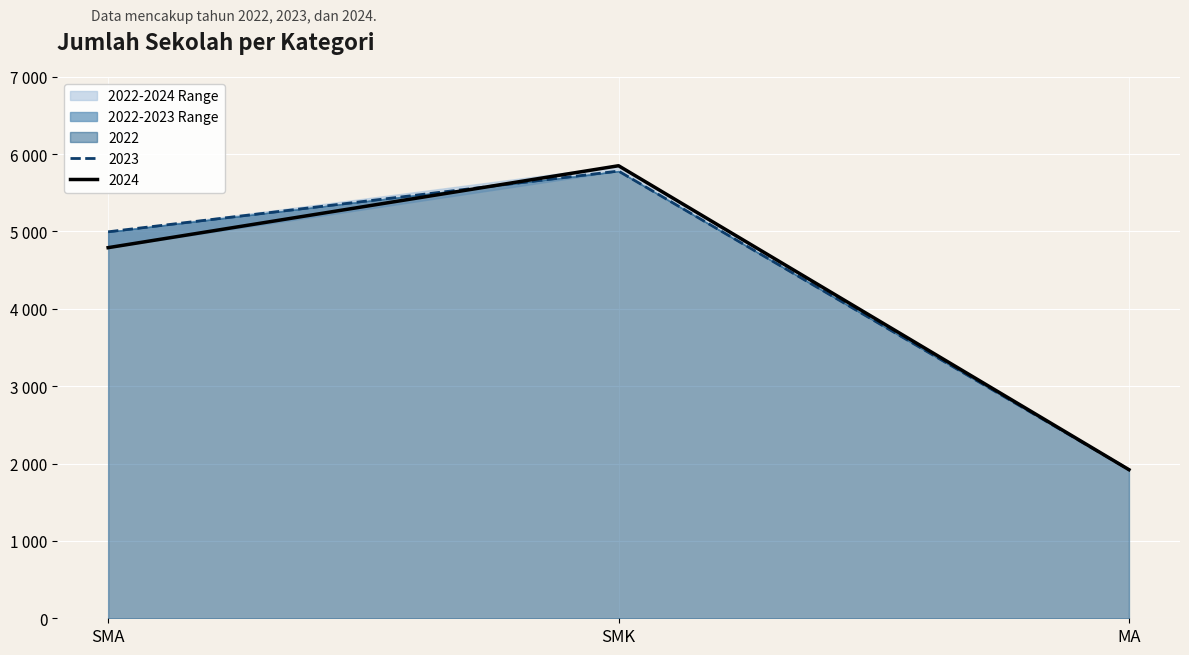

What is the sum of all 2022 values?

12698